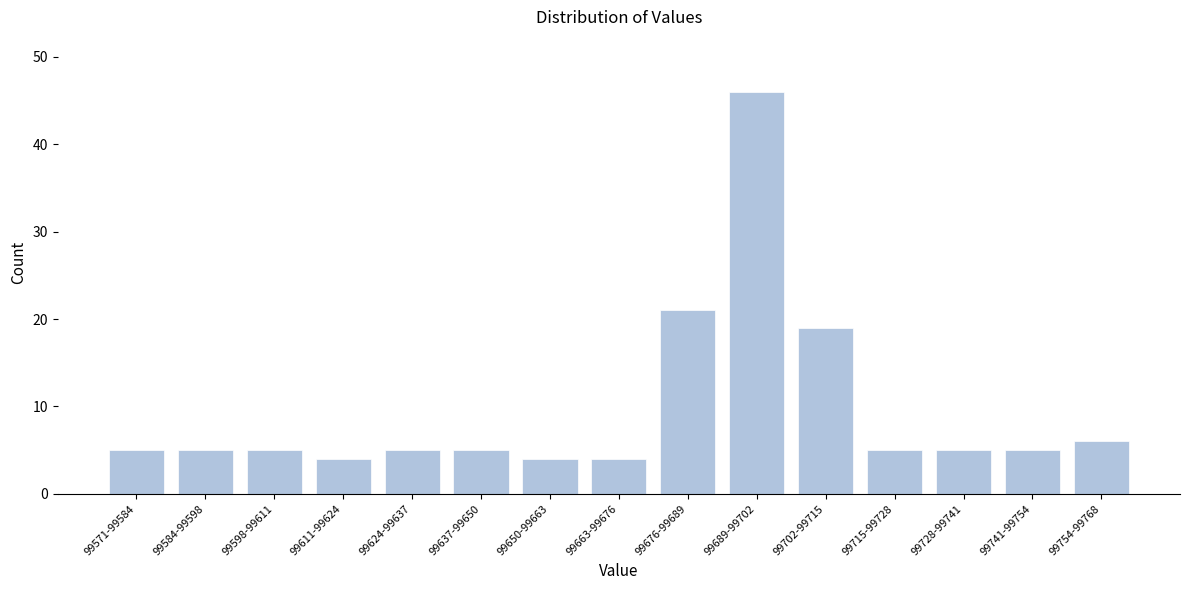

Reading left to right, extract all data points from this chart.

99571-99584=5	99584-99598=5	99598-99611=5	99611-99624=4	99624-99637=5	99637-99650=5	99650-99663=4	99663-99676=4	99676-99689=21	99689-99702=46	99702-99715=19	99715-99728=5	99728-99741=5	99741-99754=5	99754-99768=6